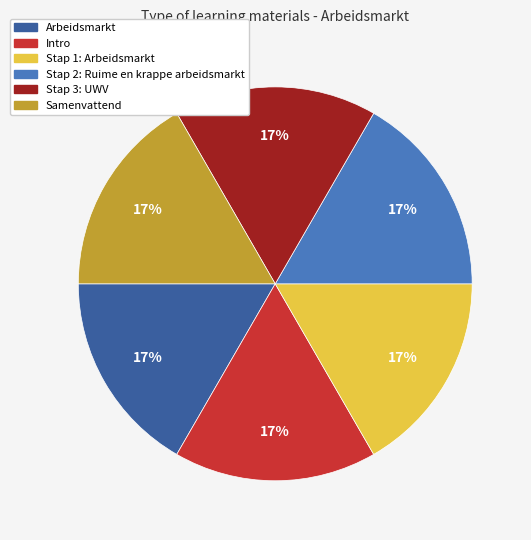

What is the ratio of the value at Stap 3: UWV to the value at Stap 2: Ruime en krappe arbeidsmarkt?

1.0